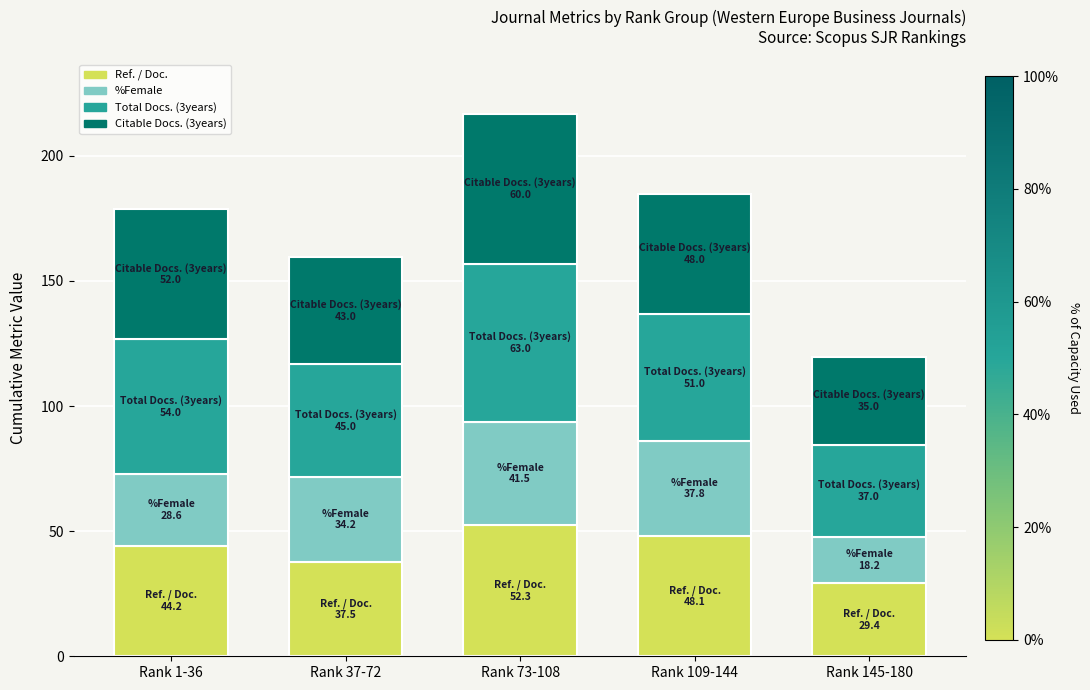

True or false: Ref. / Doc. has a value of 16.0 at Rank 1-36.

False